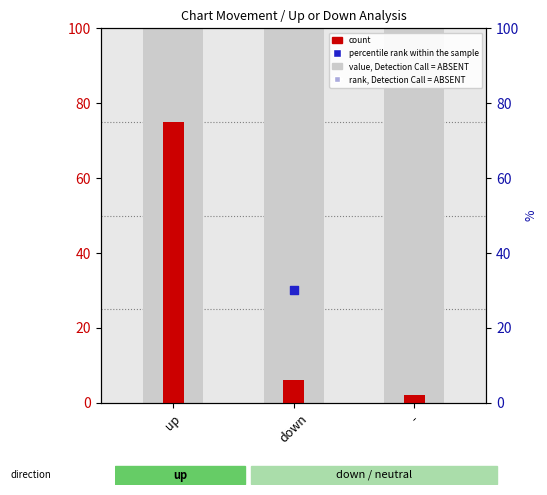

Which series reaches the minimum Y coordinate?

count